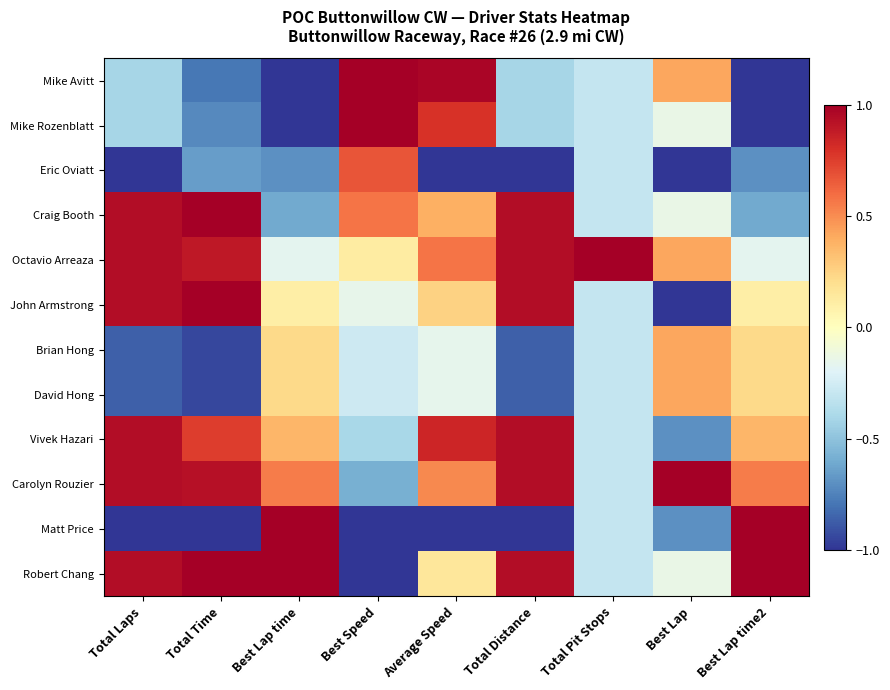

Which has a higher value, Best Lap or Best Speed?

Best Speed